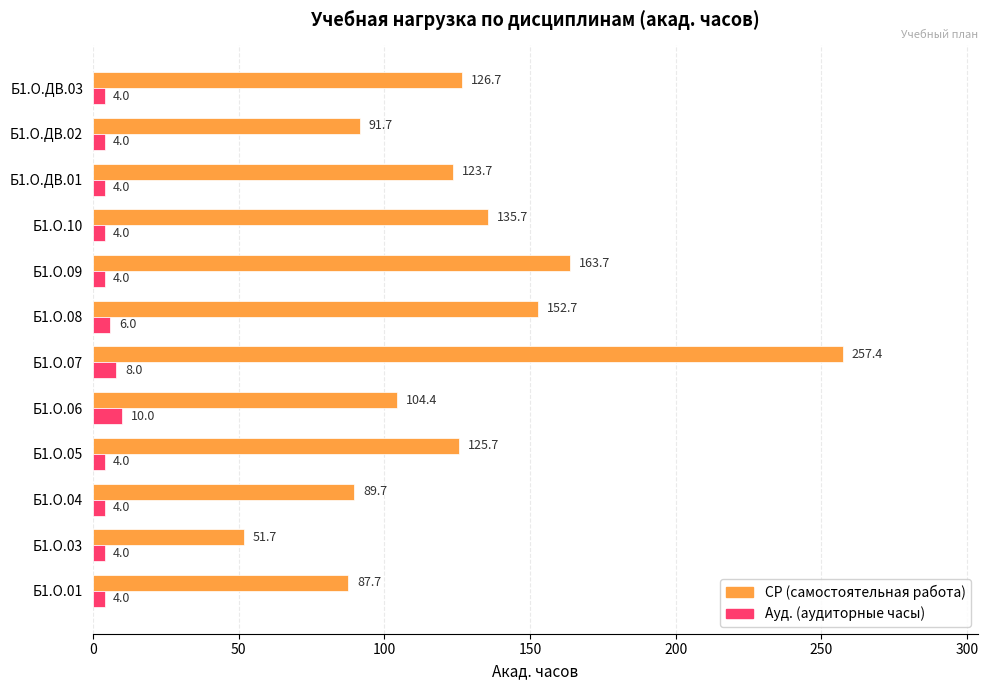

What is the greatest value displayed?

257.4